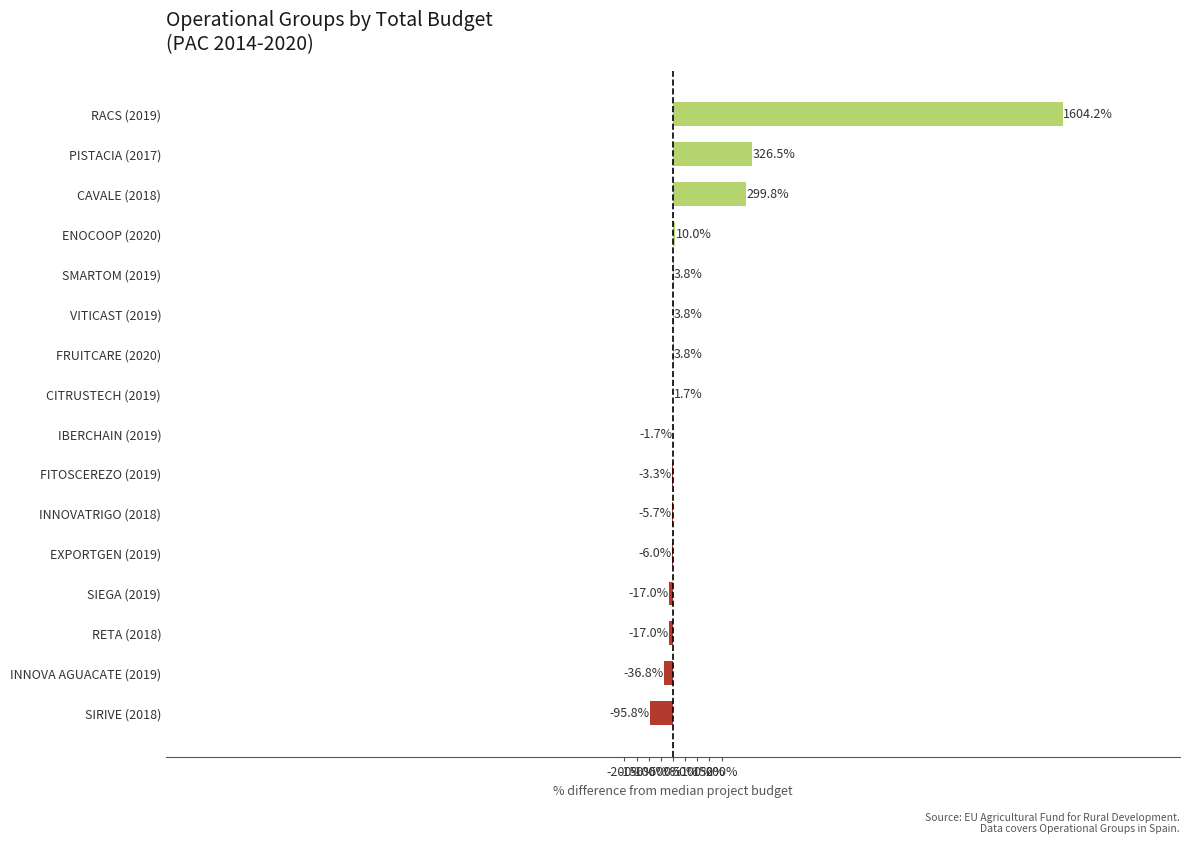

Which has a higher value, CAVALE (2018) or SIRIVE (2018)?

CAVALE (2018)